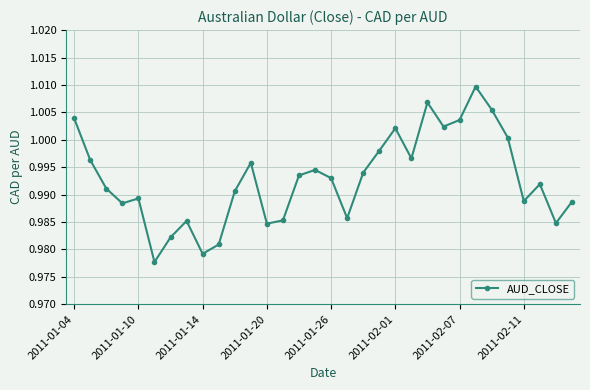

What is the sum of all values?

31.8